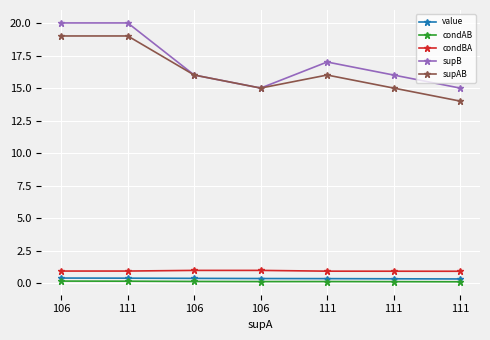

Does the chart display data point markers on the line(s)?

Yes